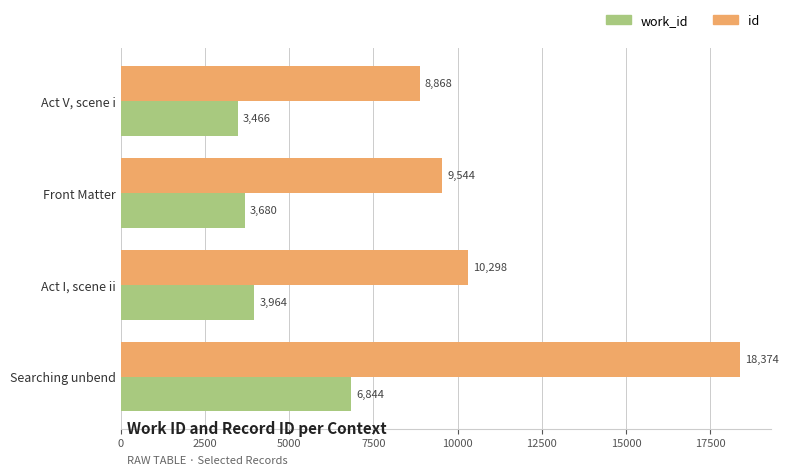

Rank the categories by work_id value from highest to lowest.

Searching unbend, Act I, scene ii, Front Matter, Act V, scene i